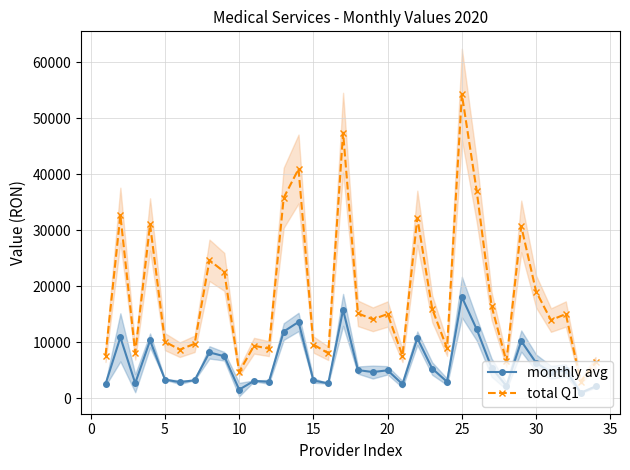

True or false: monthly avg and total Q1 cross at least once.

False